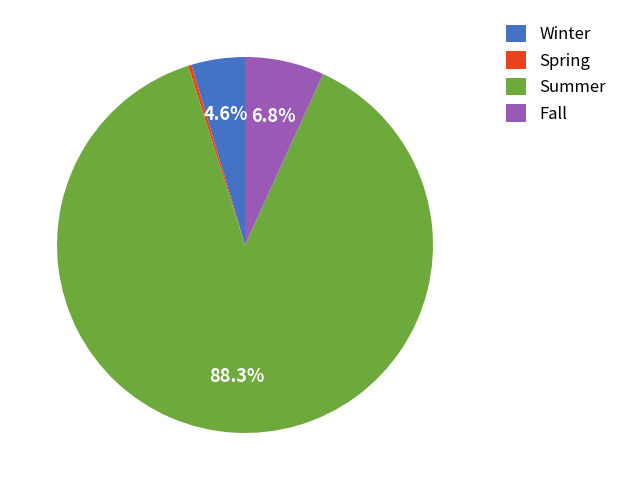

Is there a majority slice in this chart?

Yes